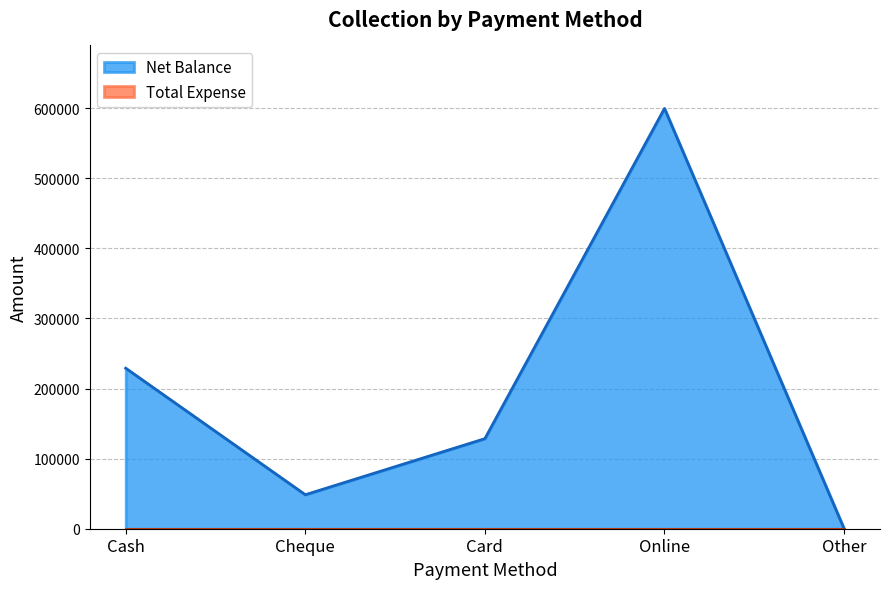

What position from the left is Other?

5